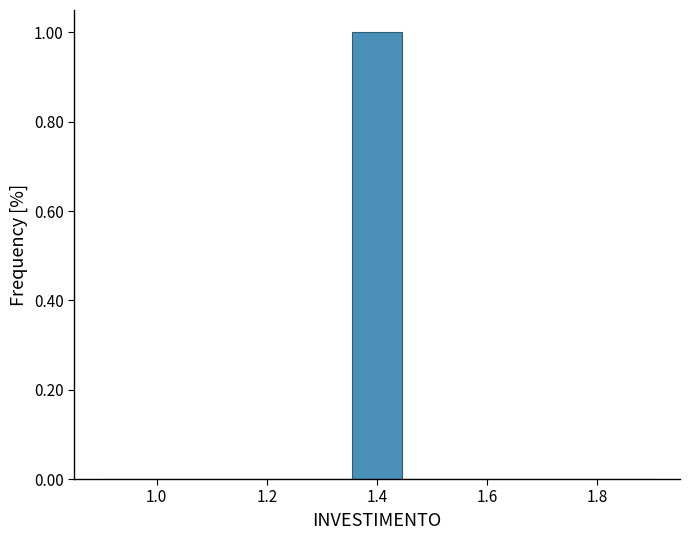

What is the height of the bar covering 1.36 to 1.44 on the x-axis? Neither the bar edges nor the heights are printed on the chart, so give them approximately, as read against the axes.

1